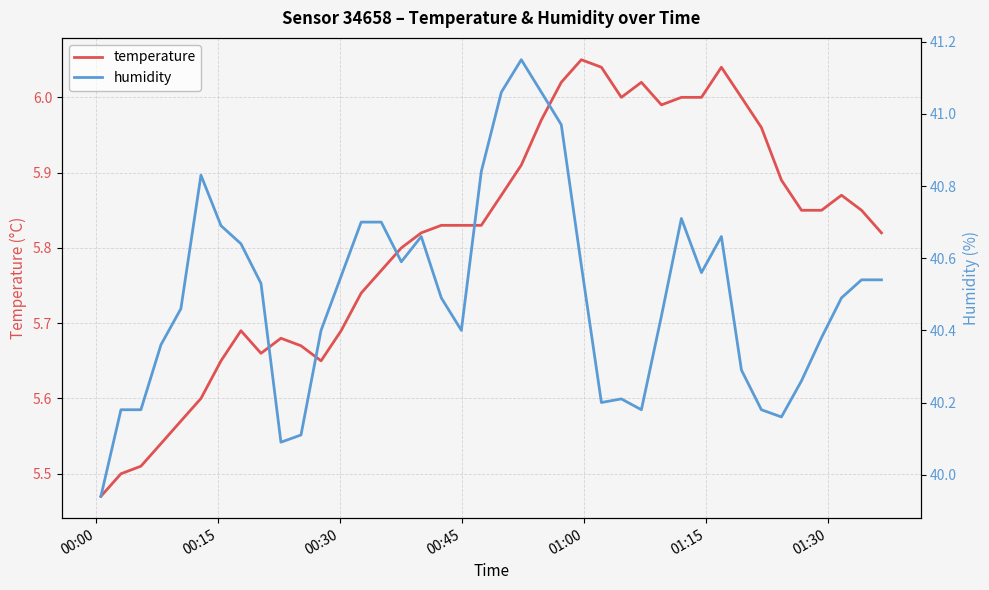

True or false: temperature has a value of 9.7 at 35.

False